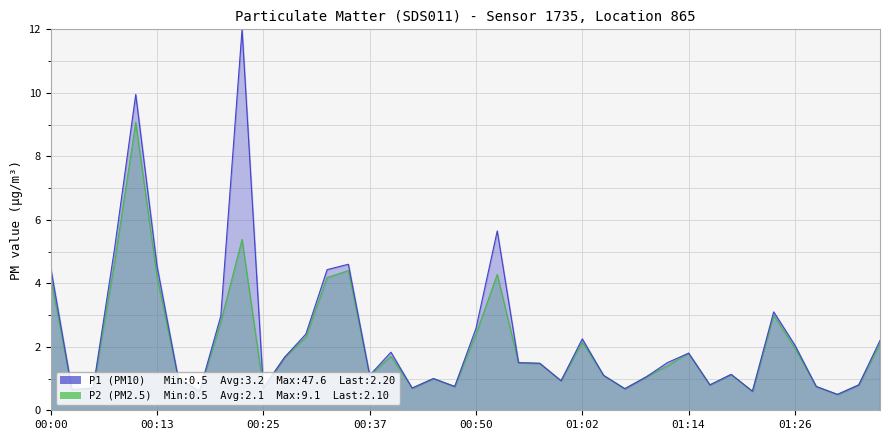

What is the difference between the values at 01:14 and 01:09?

0.8